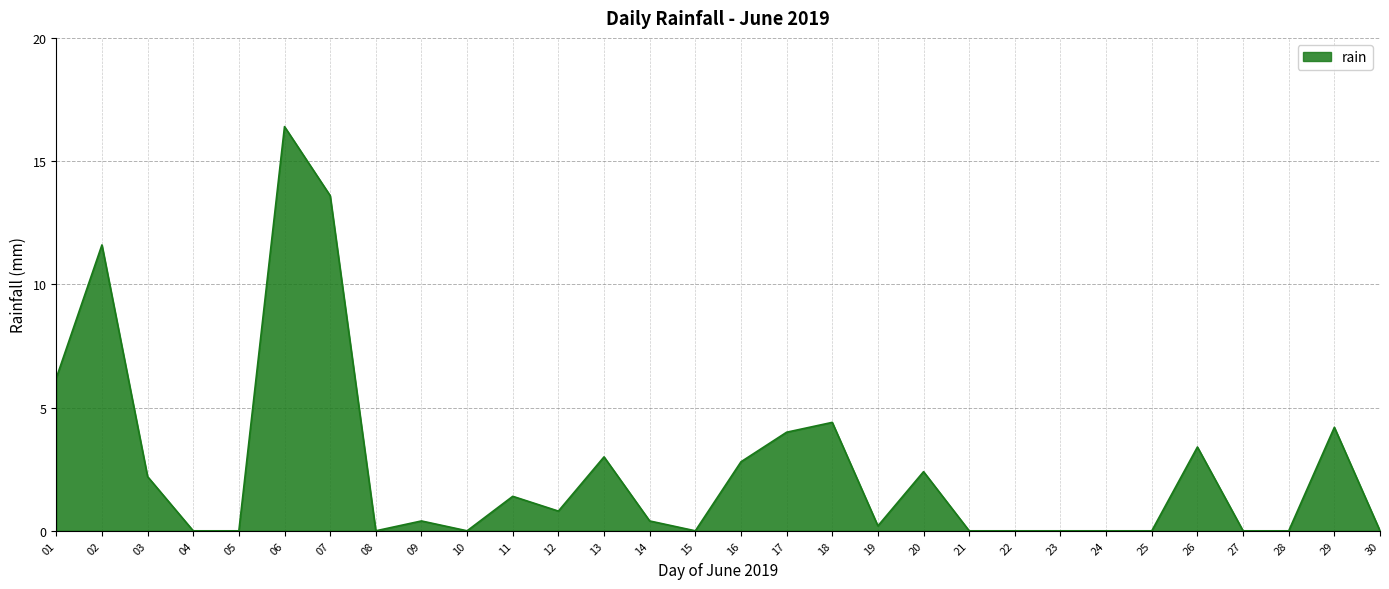

What is the maximum value shown in the chart?

16.4